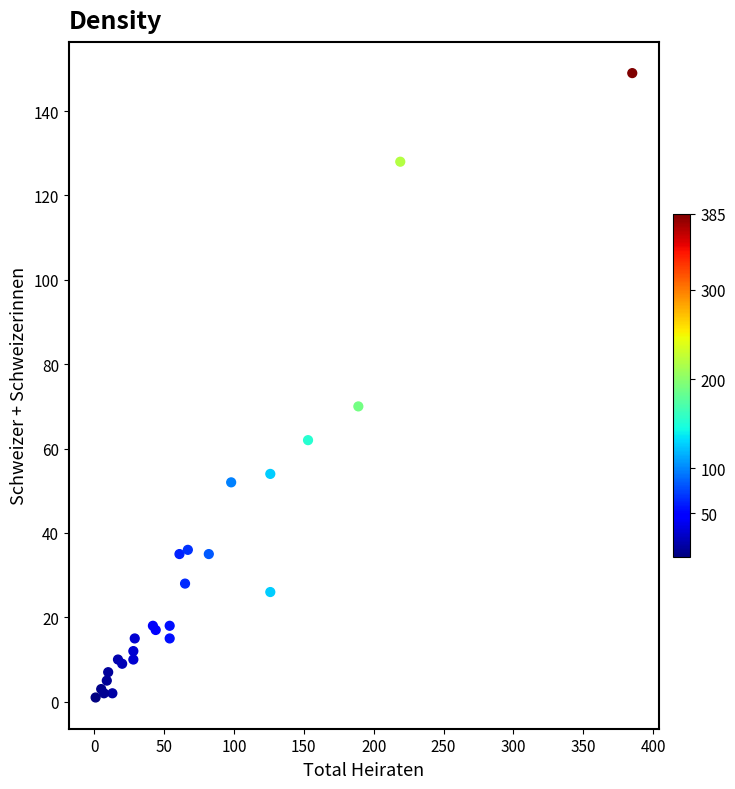

What Y value in the scatter plot is closest to 75?

70